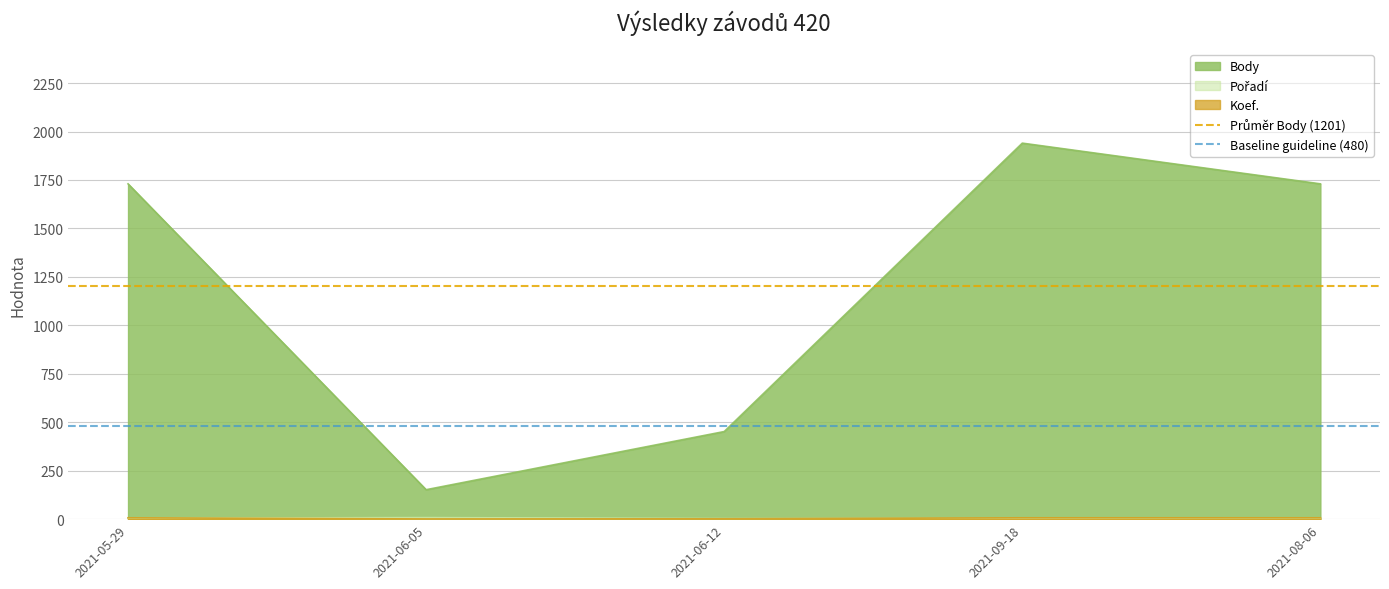

At which label is Baseline guideline (480) closest to 480?

2021-05-29